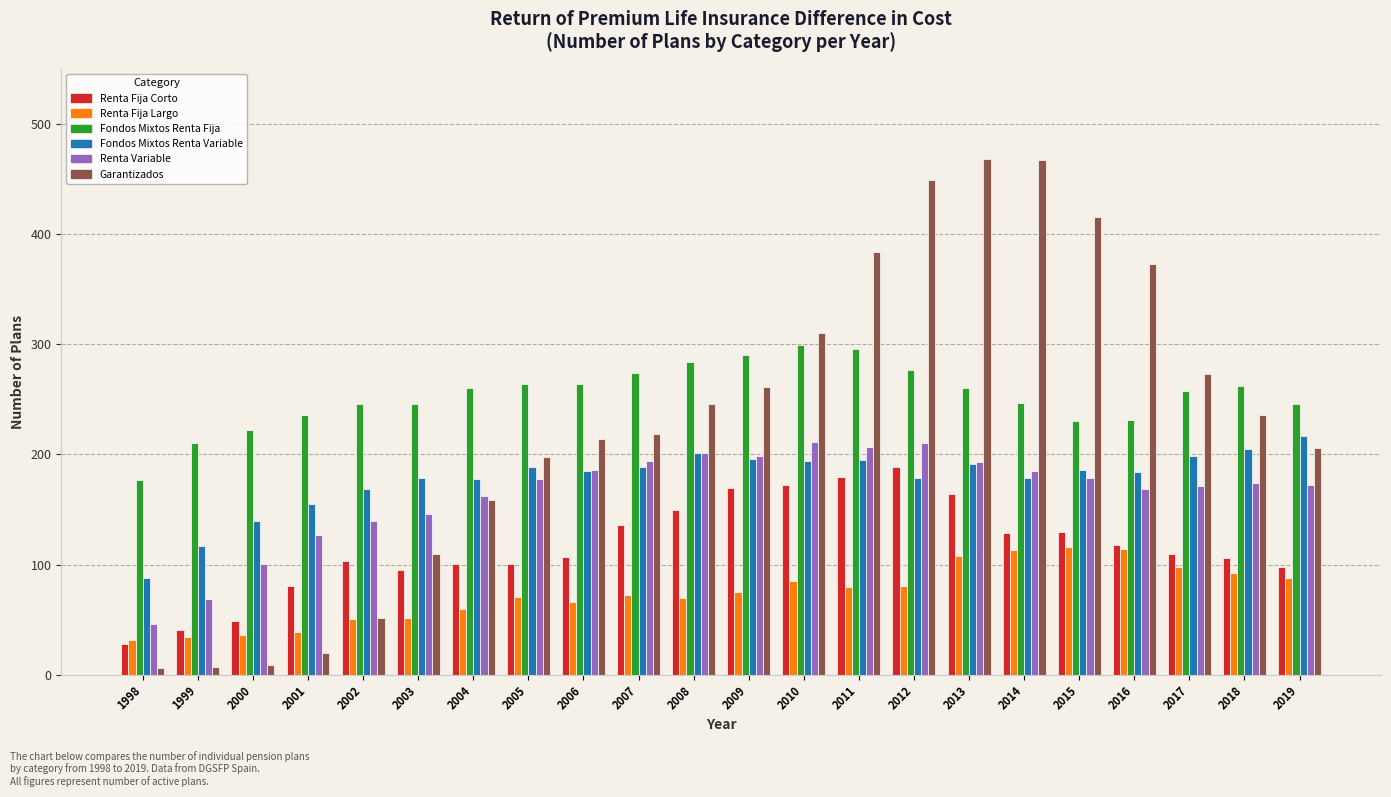

What is the difference between the highest and lowest values at 2011?

304